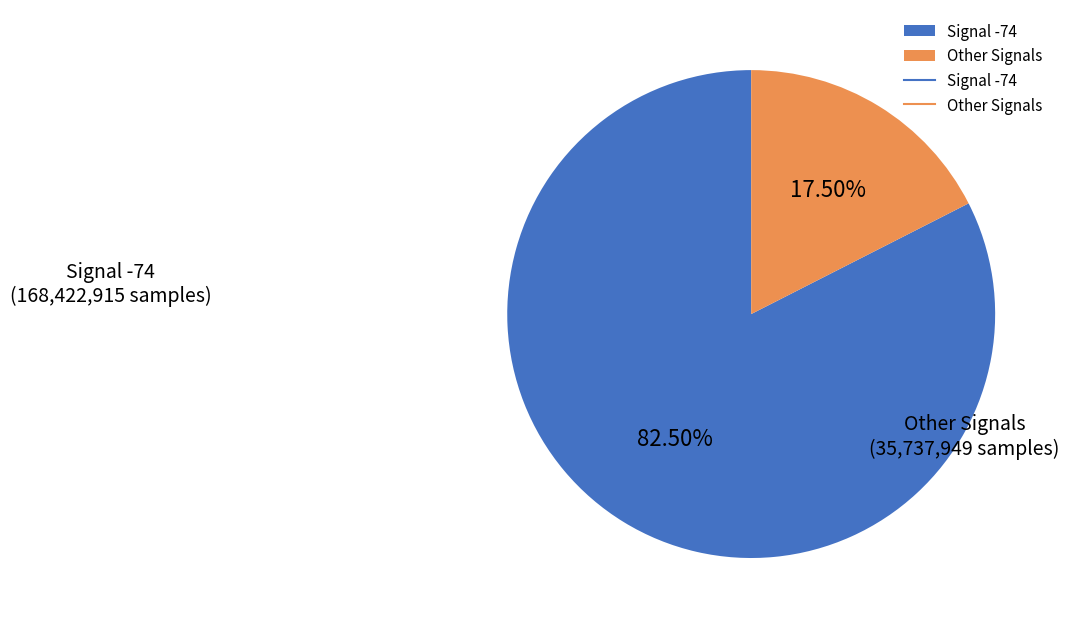

How many segments does this pie chart have?

2